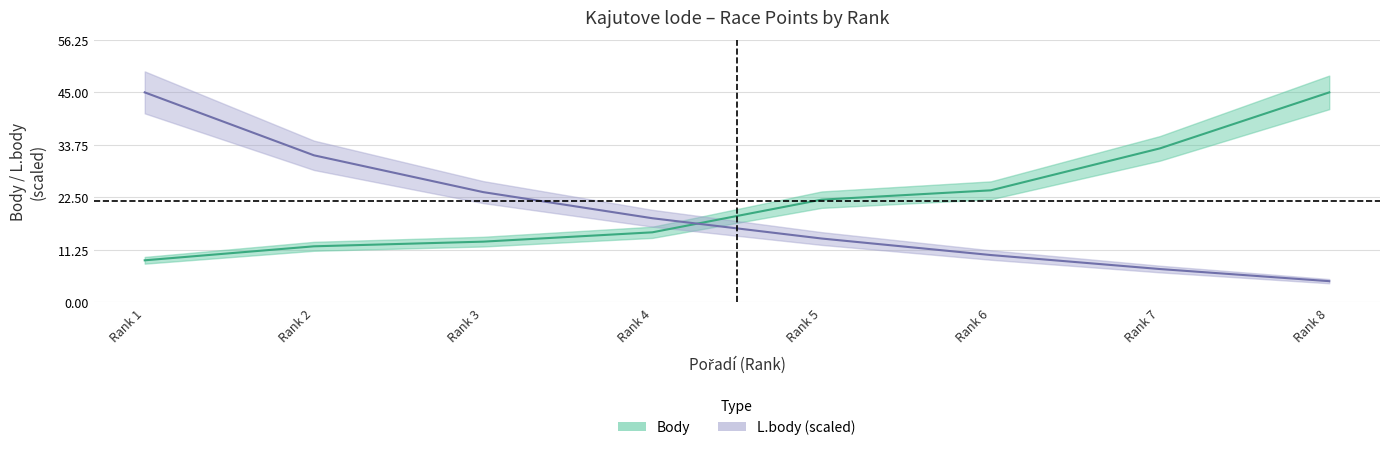

Where does the Body series first go above 22?

Rank 6